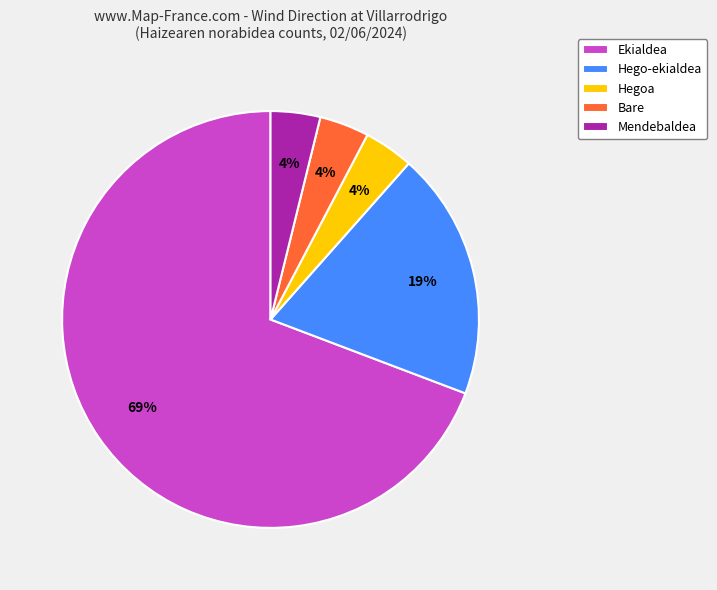

True or false: Mendebaldea accounts for 4% of the total.

True